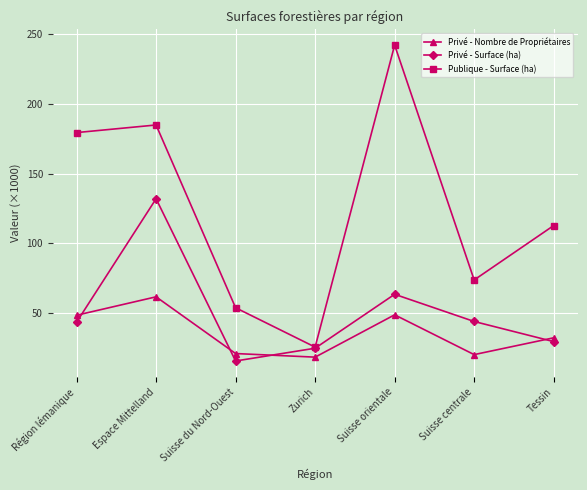

What is the difference between the second highest and second lowest values in the Privé - Nombre de Propriétaires series?

28.6